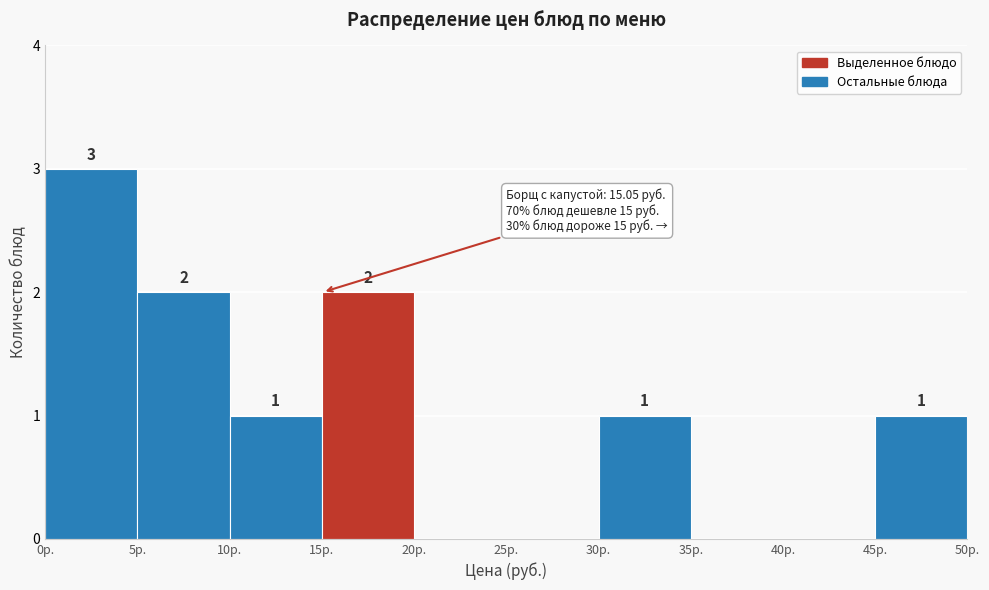

Over which range of the x-axis is the bar tallest?

0 to 5